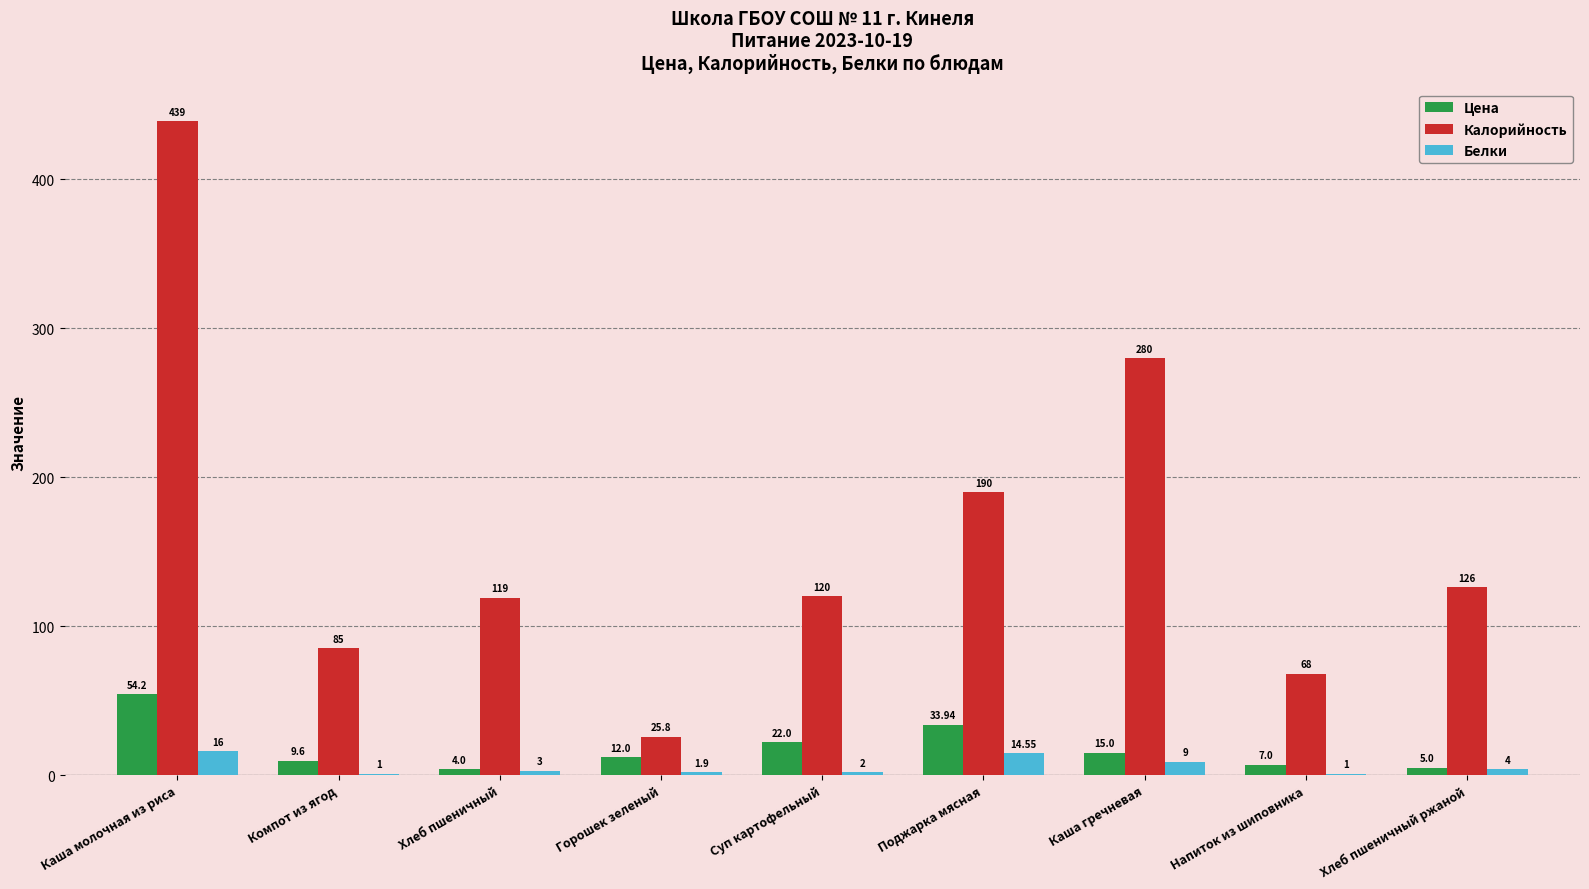

Which series has the largest total across all categories?

Калорийность